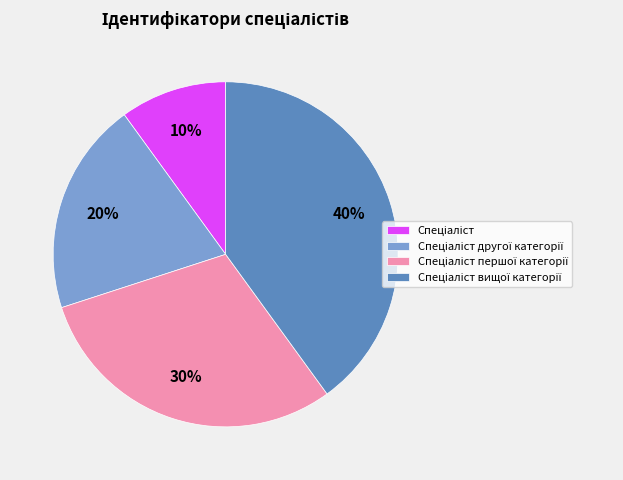

To the nearest percent, what is the difference between the largest and smallest slice percentages?

30%